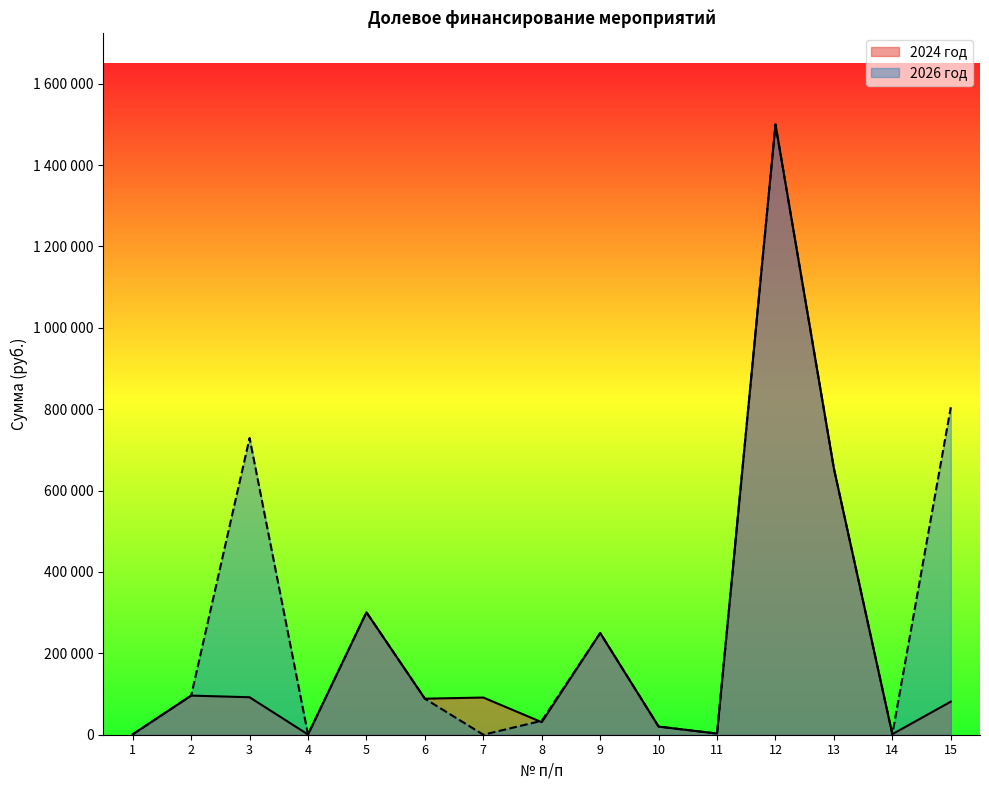

Which series ends up on top after the final intersection of 2024 год and 2026 год?

2026 год